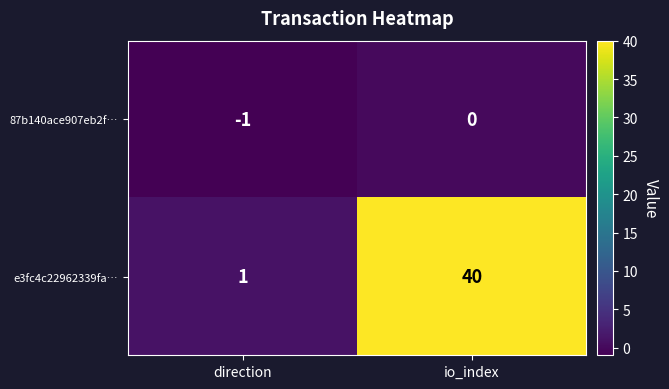

Between direction and io_index, which series saw the biggest shift?

e3fc4c22962339fa…